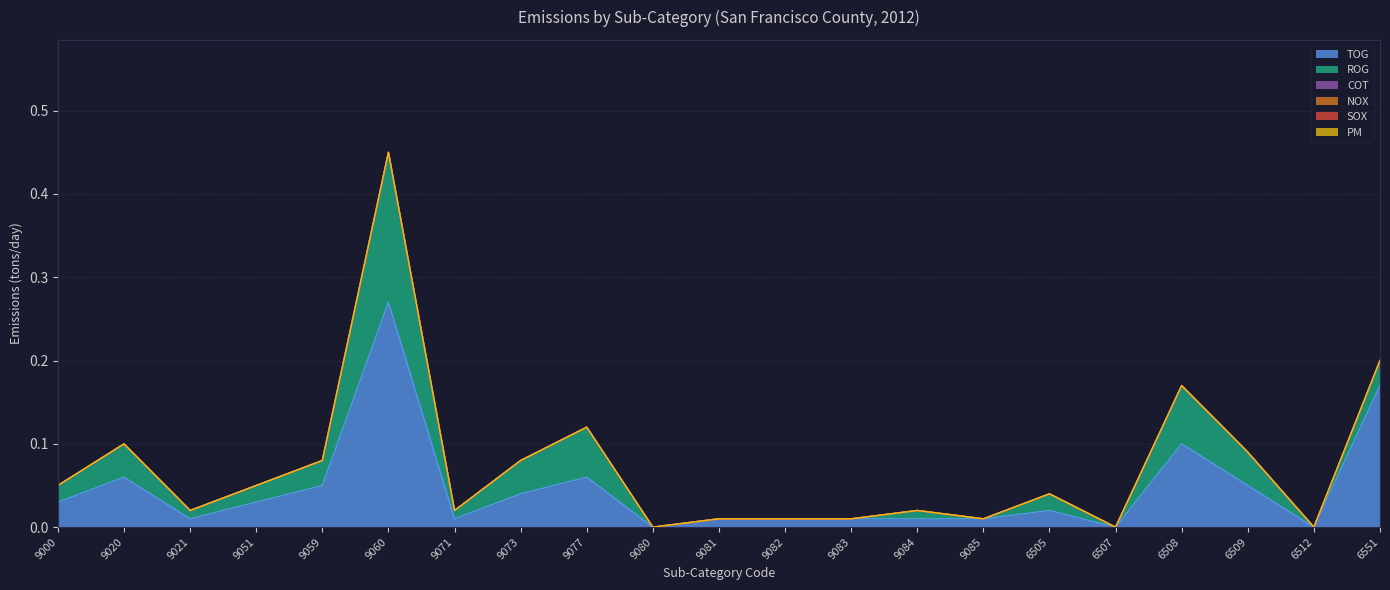

Reading right to left, extract all data points from this chart.

TOG: 6551=0.2	6512=0.0	6509=0.1	6508=0.1	6507=0.0	6505=0.0	9085=0.0	9084=0.0	9083=0.0	9082=0.0	9081=0.0	9080=0.0	9077=0.1	9073=0.0	9071=0.0	9060=0.3	9059=0.1	9051=0.0	9021=0.0	9020=0.1	9000=0.0
ROG: 6551=0.0	6512=0.0	6509=0.0	6508=0.1	6507=0.0	6505=0.0	9085=0.0	9084=0.0	9083=0.0	9082=0.0	9081=0.0	9080=0.0	9077=0.1	9073=0.0	9071=0.0	9060=0.2	9059=0.0	9051=0.0	9021=0.0	9020=0.0	9000=0.0
COT: 6551=0.0	6512=0.0	6509=0.0	6508=0.0	6507=0.0	6505=0.0	9085=0.0	9084=0.0	9083=0.0	9082=0.0	9081=0.0	9080=0.0	9077=0.0	9073=0.0	9071=0.0	9060=0.0	9059=0.0	9051=0.0	9021=0.0	9020=0.0	9000=0.0
NOX: 6551=0.0	6512=0.0	6509=0.0	6508=0.0	6507=0.0	6505=0.0	9085=0.0	9084=0.0	9083=0.0	9082=0.0	9081=0.0	9080=0.0	9077=0.0	9073=0.0	9071=0.0	9060=0.0	9059=0.0	9051=0.0	9021=0.0	9020=0.0	9000=0.0
SOX: 6551=0.0	6512=0.0	6509=0.0	6508=0.0	6507=0.0	6505=0.0	9085=0.0	9084=0.0	9083=0.0	9082=0.0	9081=0.0	9080=0.0	9077=0.0	9073=0.0	9071=0.0	9060=0.0	9059=0.0	9051=0.0	9021=0.0	9020=0.0	9000=0.0
PM: 6551=0.0	6512=0.0	6509=0.0	6508=0.0	6507=0.0	6505=0.0	9085=0.0	9084=0.0	9083=0.0	9082=0.0	9081=0.0	9080=0.0	9077=0.0	9073=0.0	9071=0.0	9060=0.0	9059=0.0	9051=0.0	9021=0.0	9020=0.0	9000=0.0